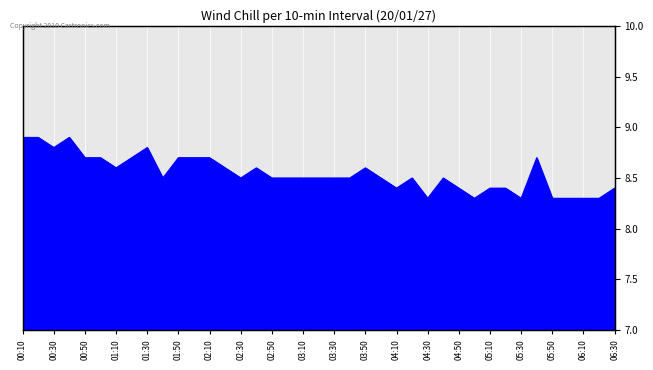

What is the sum of all values?

333.2